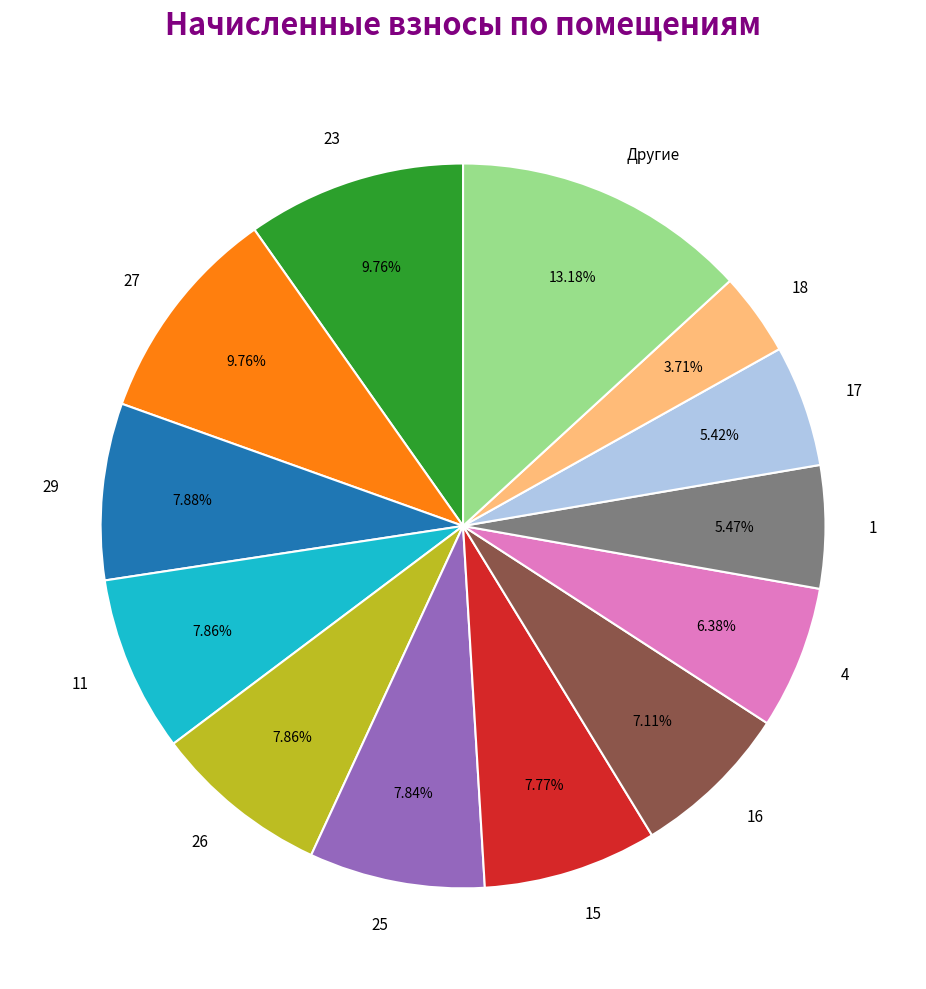

To the nearest percent, what is the difference between the largest and smallest slice percentages?

9%